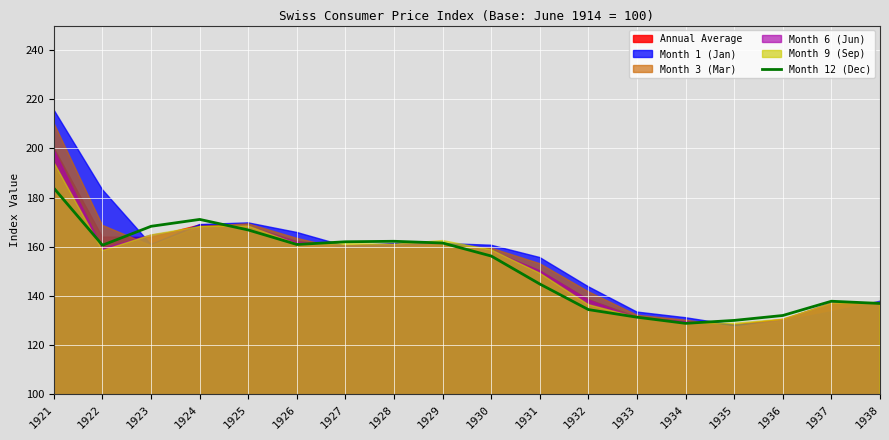

What is the smallest value displayed?

128.8